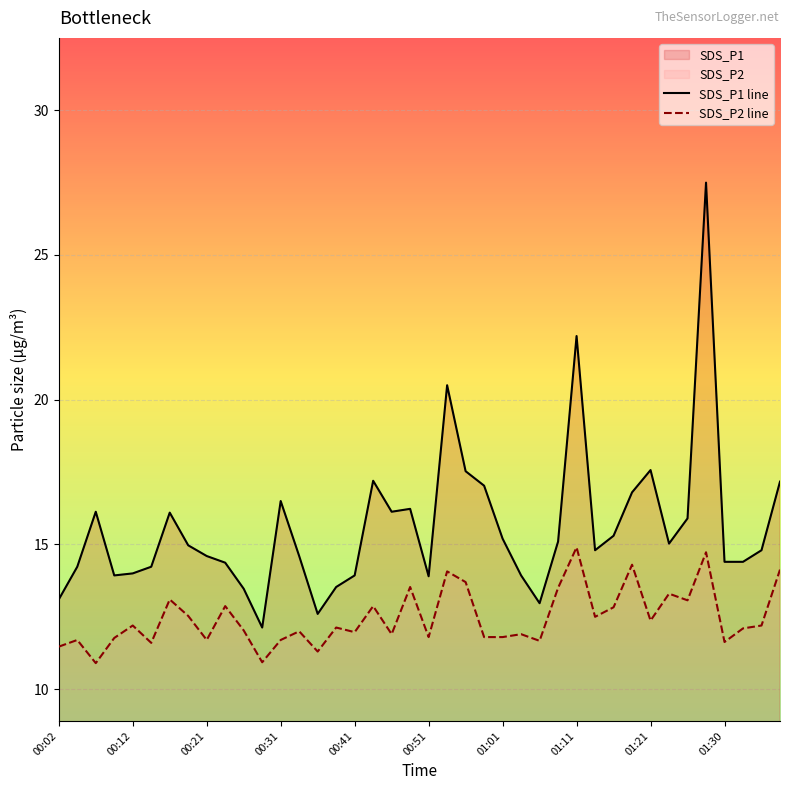

Read the SDS_P1 line value at 18.

16.1